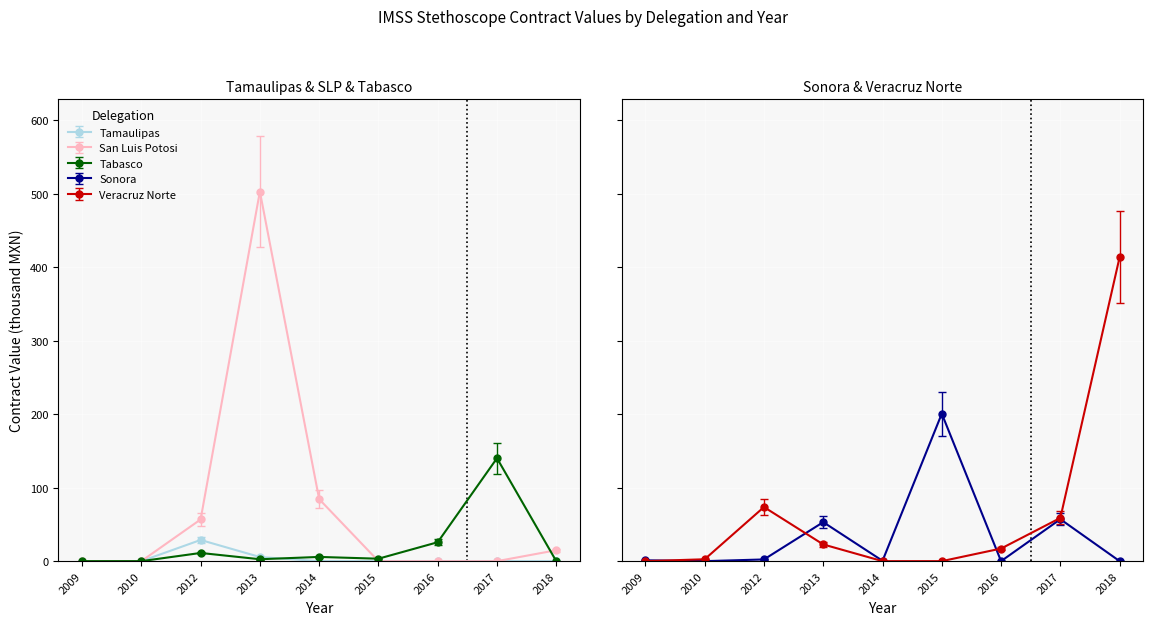

True or false: Tamaulipas and Veracruz Norte cross at least once.

False